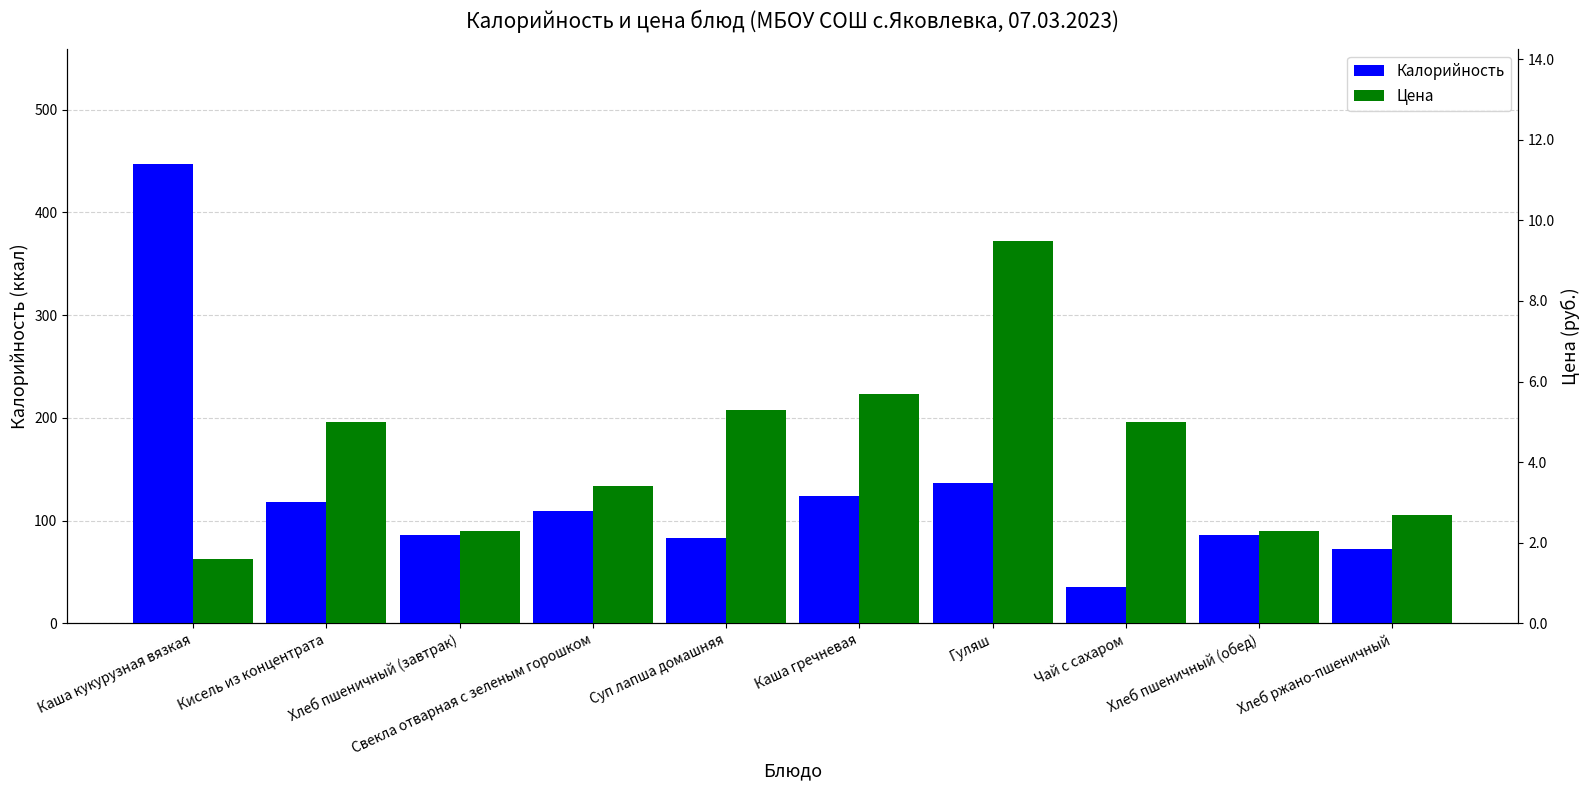

What is the minimum value shown in the chart?

1.6